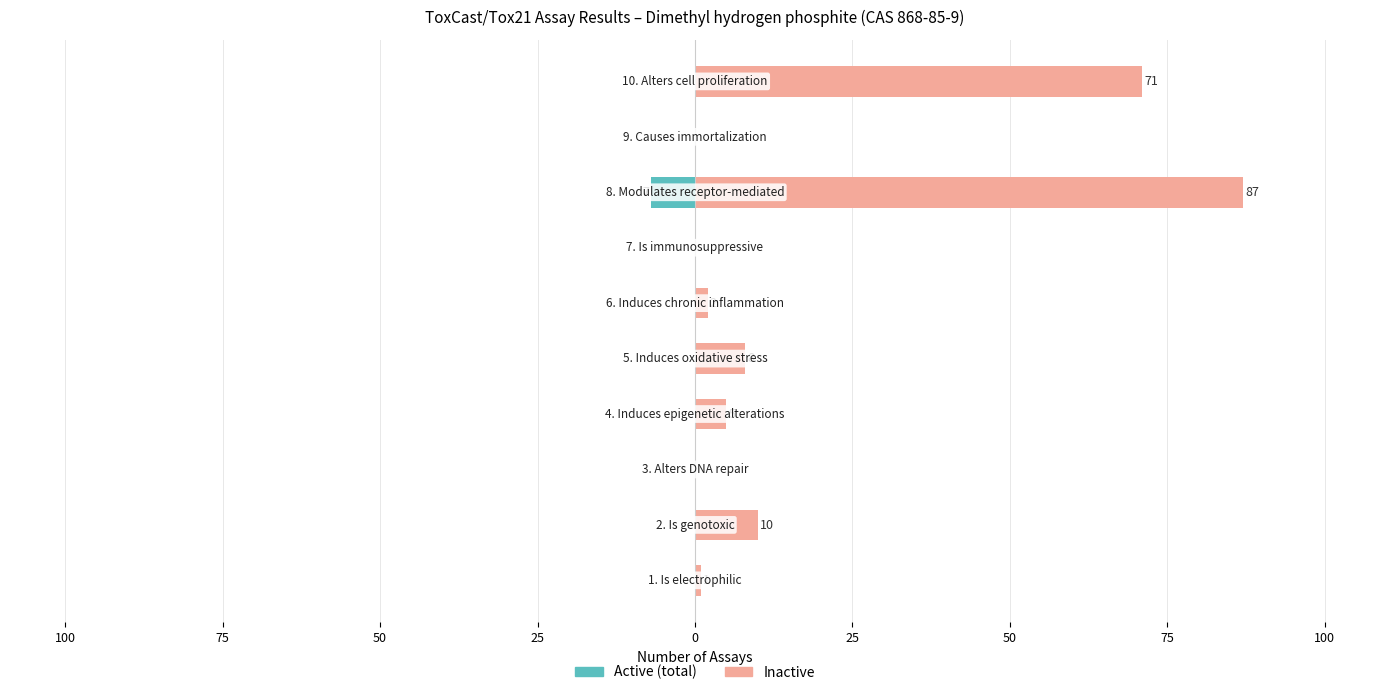

The Inactive series shows 2 at 0. True or false?

True